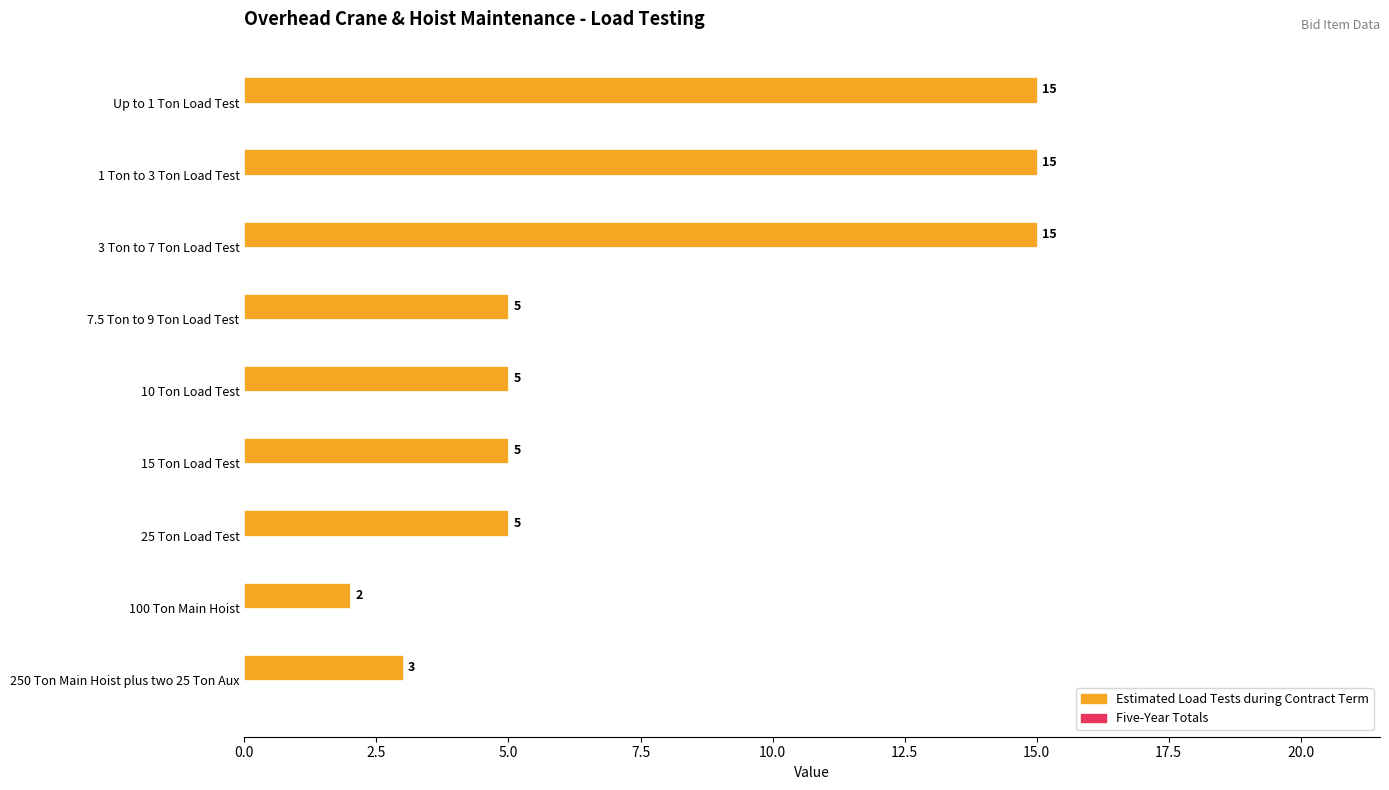

What position from the top is 10 Ton Load Test?

5